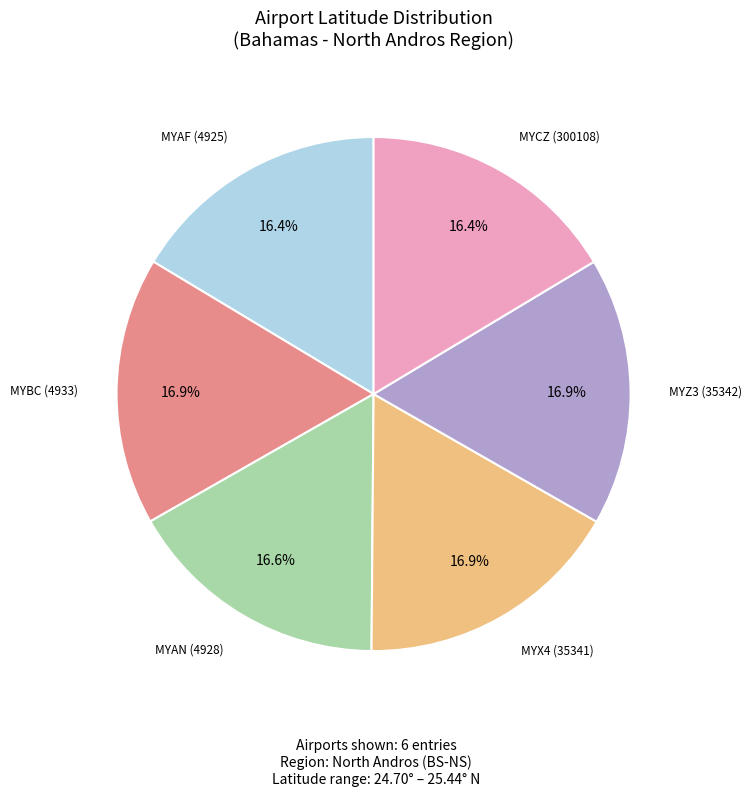

What is the ratio of the value at MYAN (4928) to the value at MYCZ (300108)?

1.0